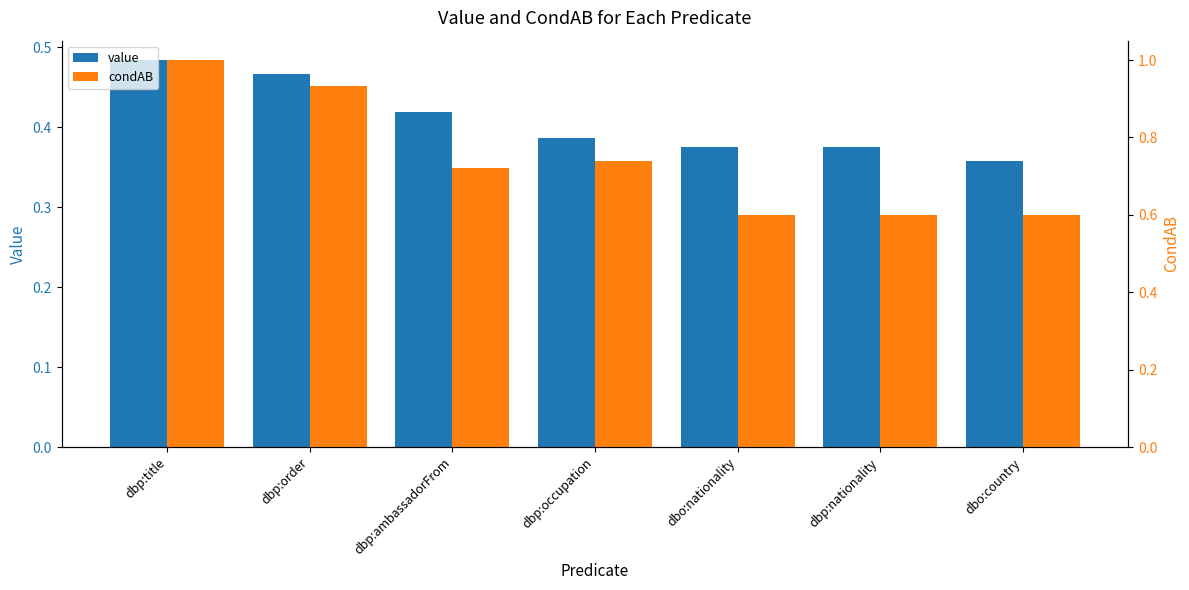

How many bars are there in each group?

2